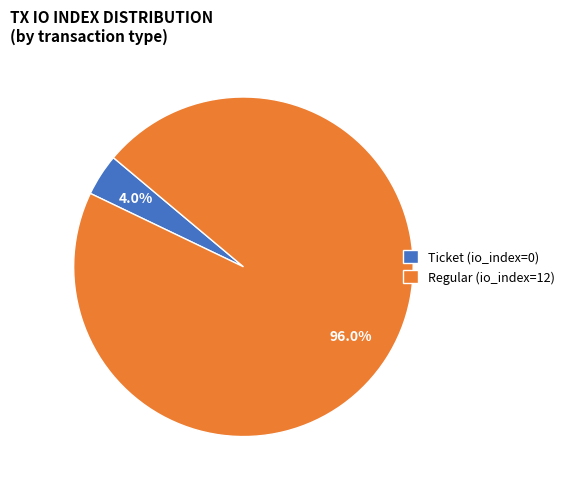

Combined, what portion of the pie is Regular (io_index=12) and Ticket (io_index=0)?

100.0%